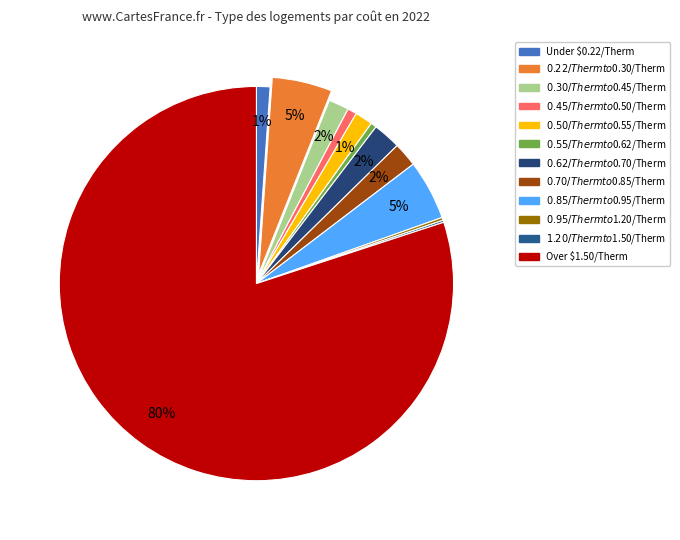

Which category has the smallest portion of the pie?

11. $1.20/Therm to $1.50/Therm